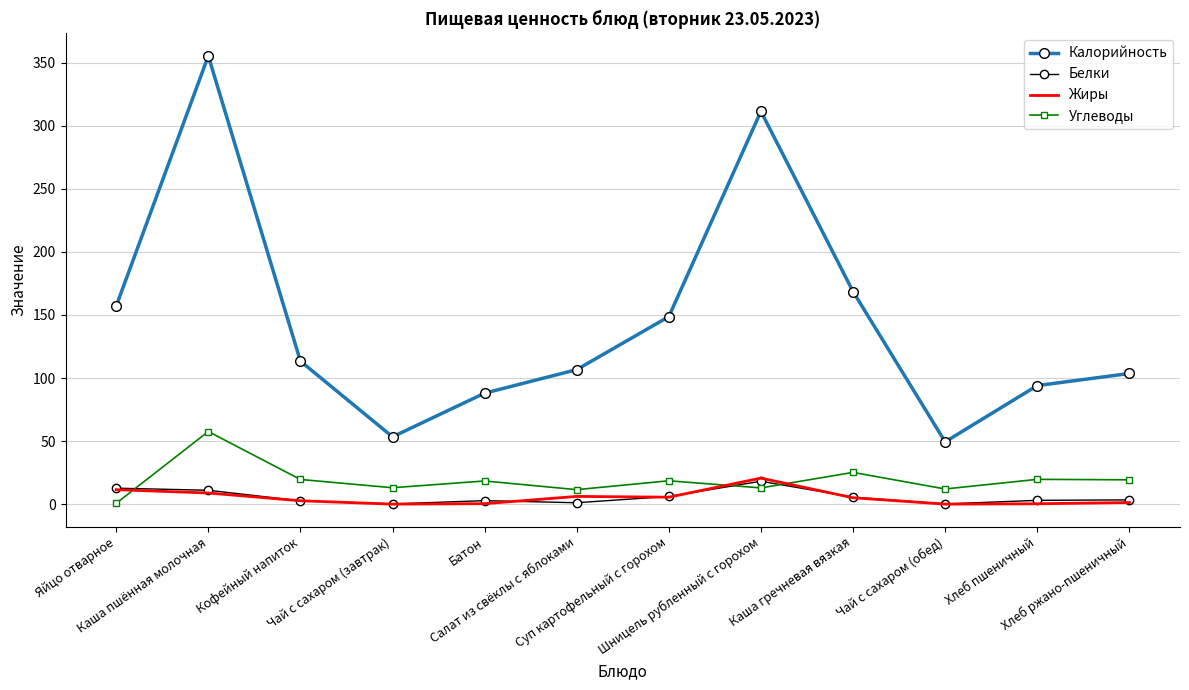

At how many categories does at least one series exceed 179?

2